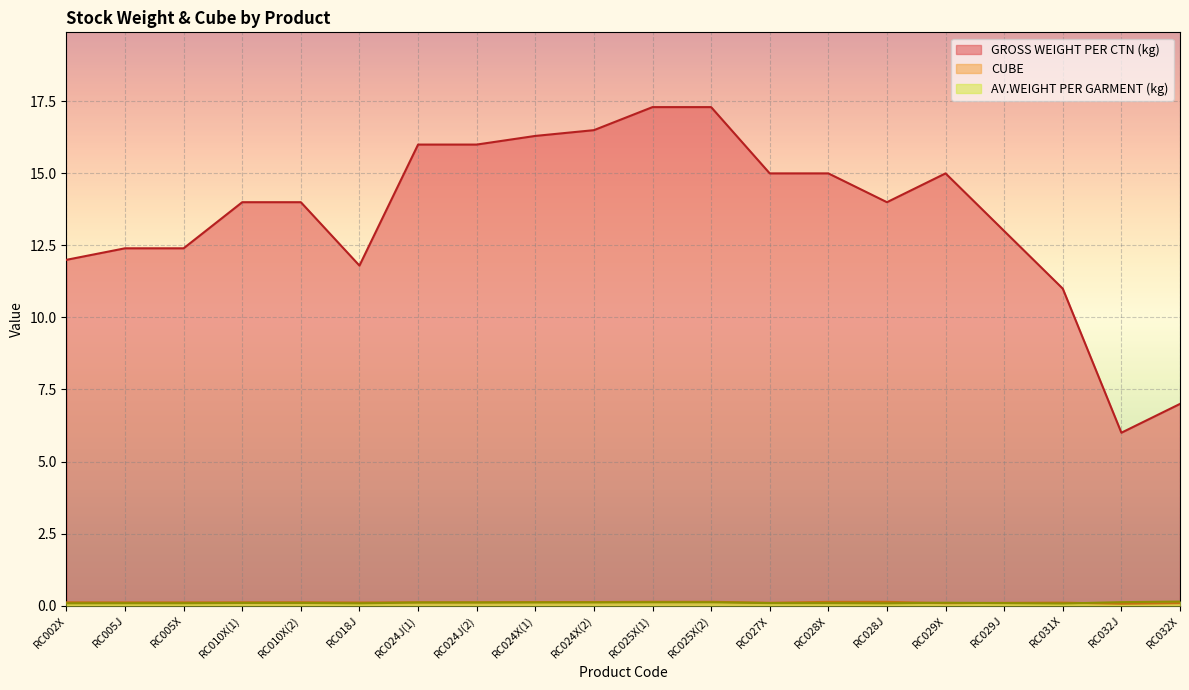

True or false: GROSS WEIGHT PER CTN (kg) and AV.WEIGHT PER GARMENT (kg) cross at least once.

False